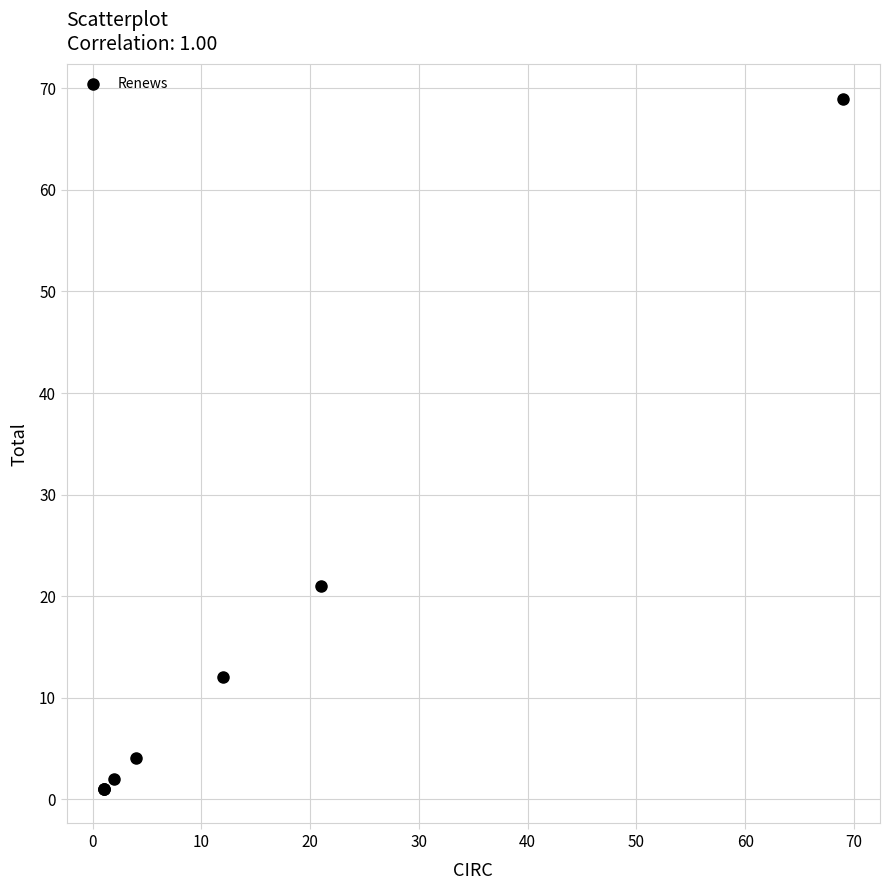

What Y value in the scatter plot is closest to 35?

21